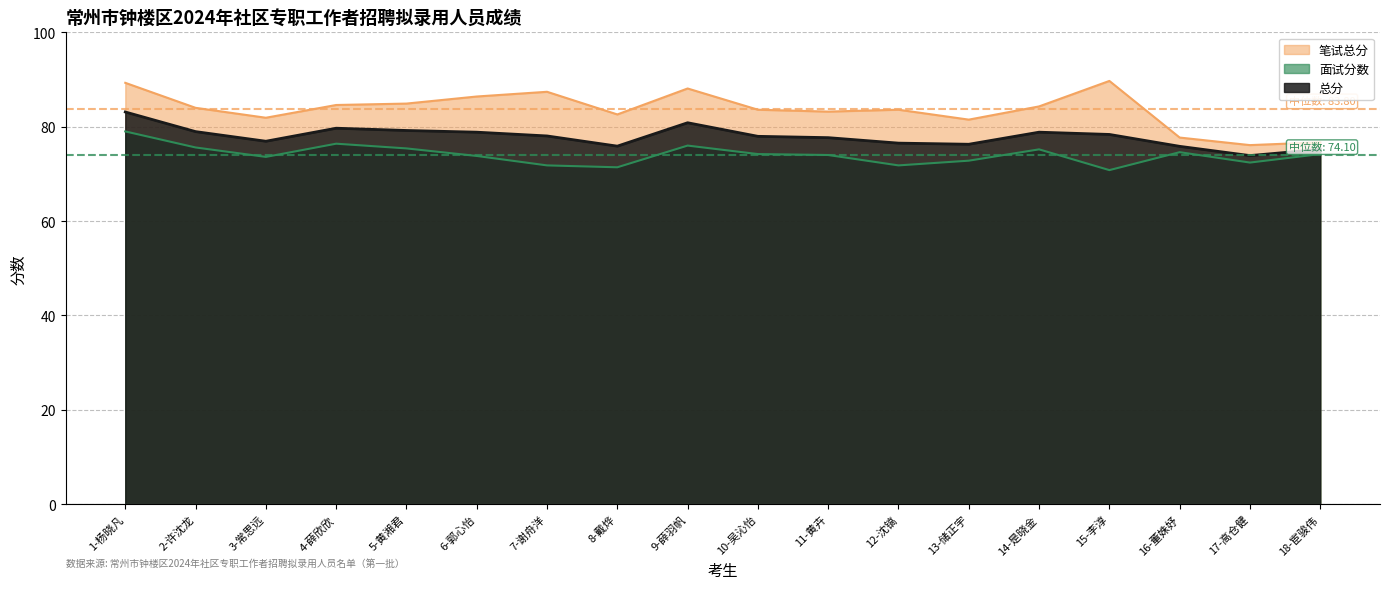

What is the lowest value of the 面试分数 series?

70.8